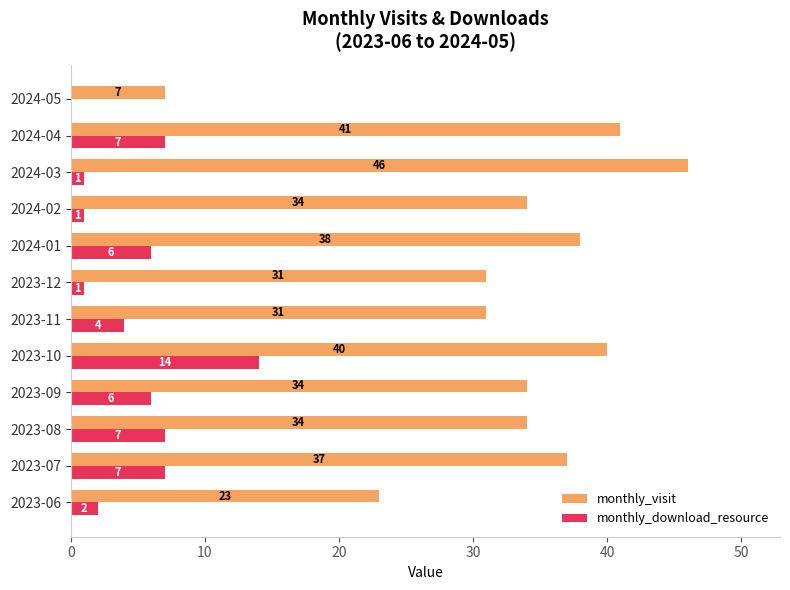

How many positive values does the monthly_download_resource series have?

11